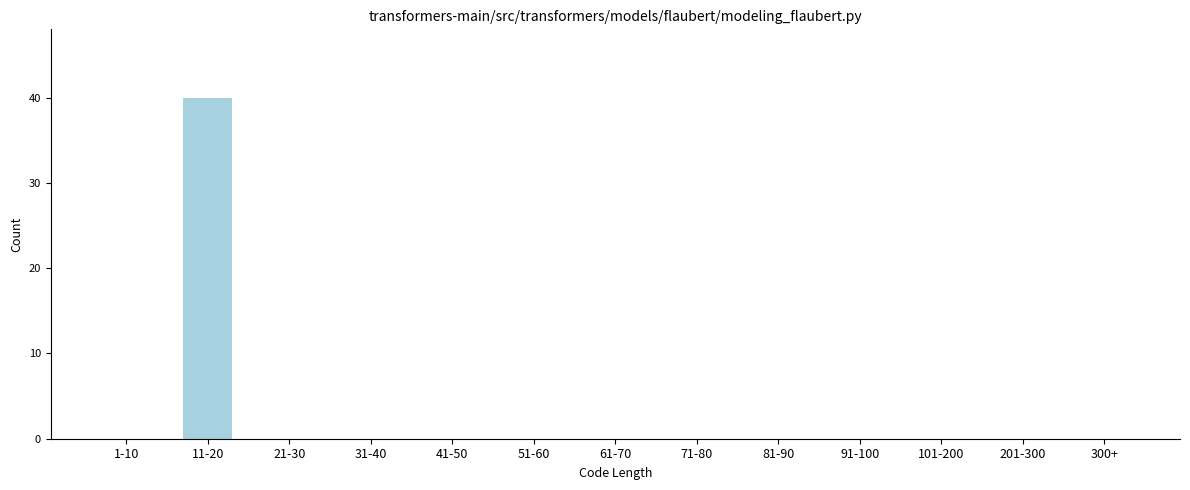

Reading left to right, what are all the values shown in this chart?

1-10=0	11-20=40	21-30=0	31-40=0	41-50=0	51-60=0	61-70=0	71-80=0	81-90=0	91-100=0	101-200=0	201-300=0	300+=0